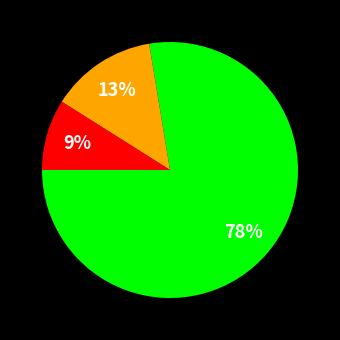

Is there a majority slice in this chart?

Yes